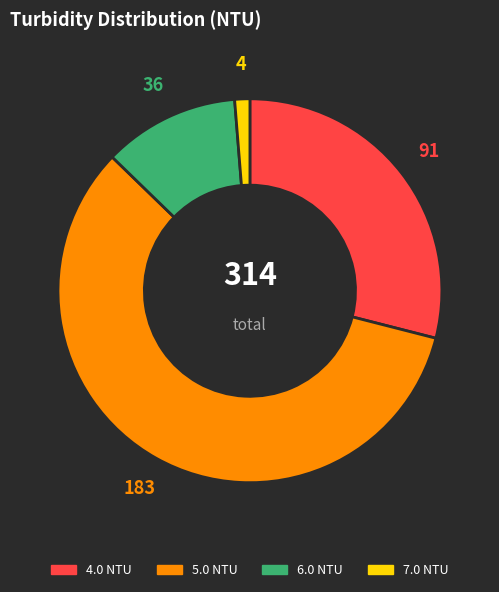

The 5.0 slice represents 16% of the pie. True or false?

False